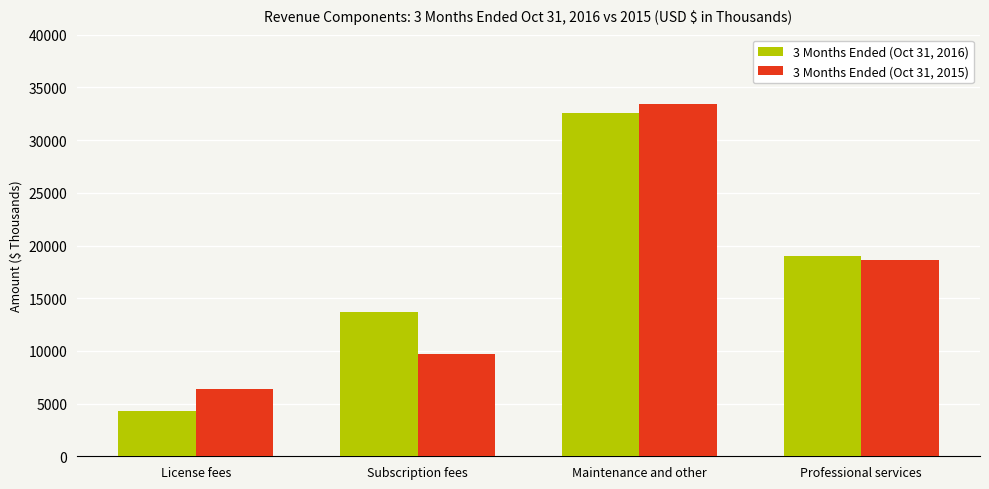

The 3 Months Ended (Oct 31, 2016) series shows 32647 at Professional services. True or false?

False